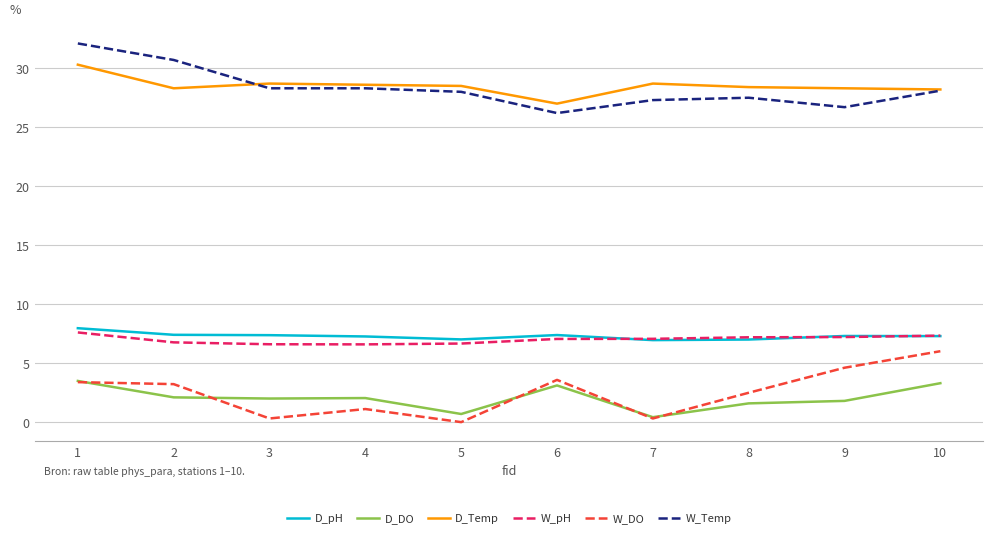

What is the minimum value for W_Temp?

26.2